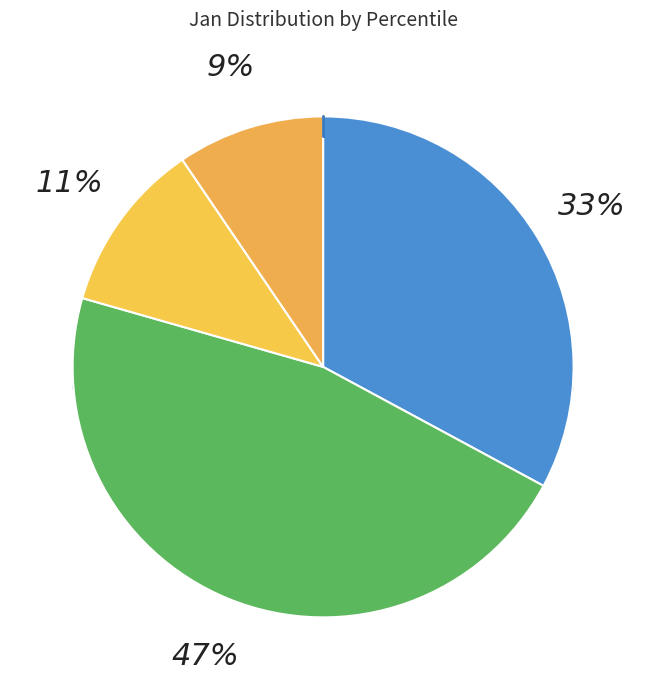

To the nearest percent, what is the combined percentage of pct25 and pct85?

15%